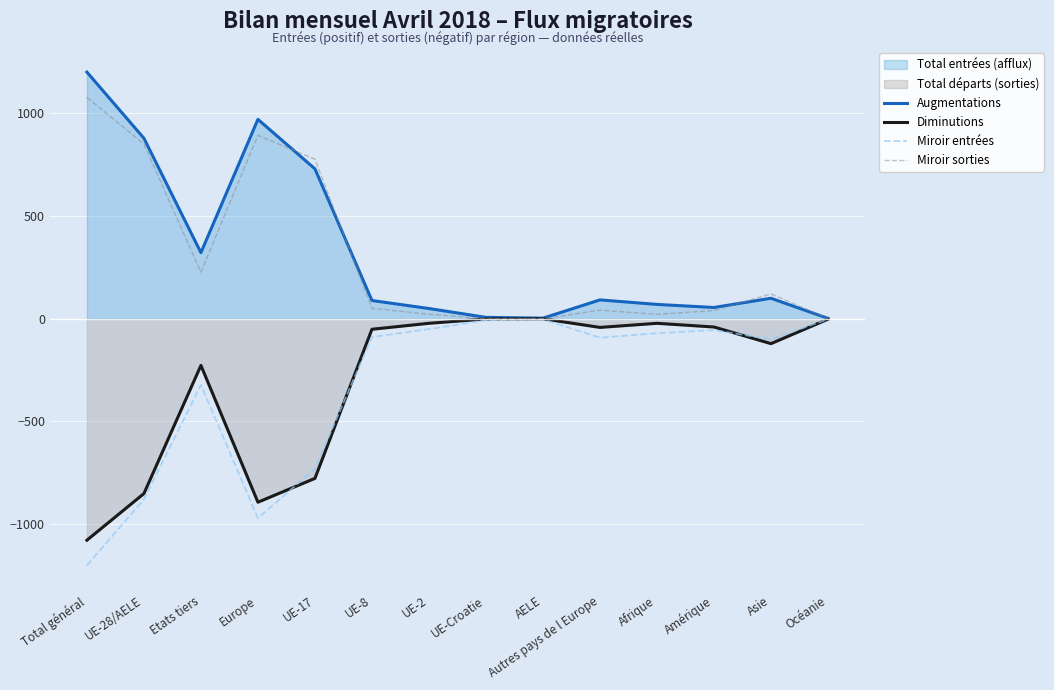

Which label corresponds to the largest value in the chart?

Total général